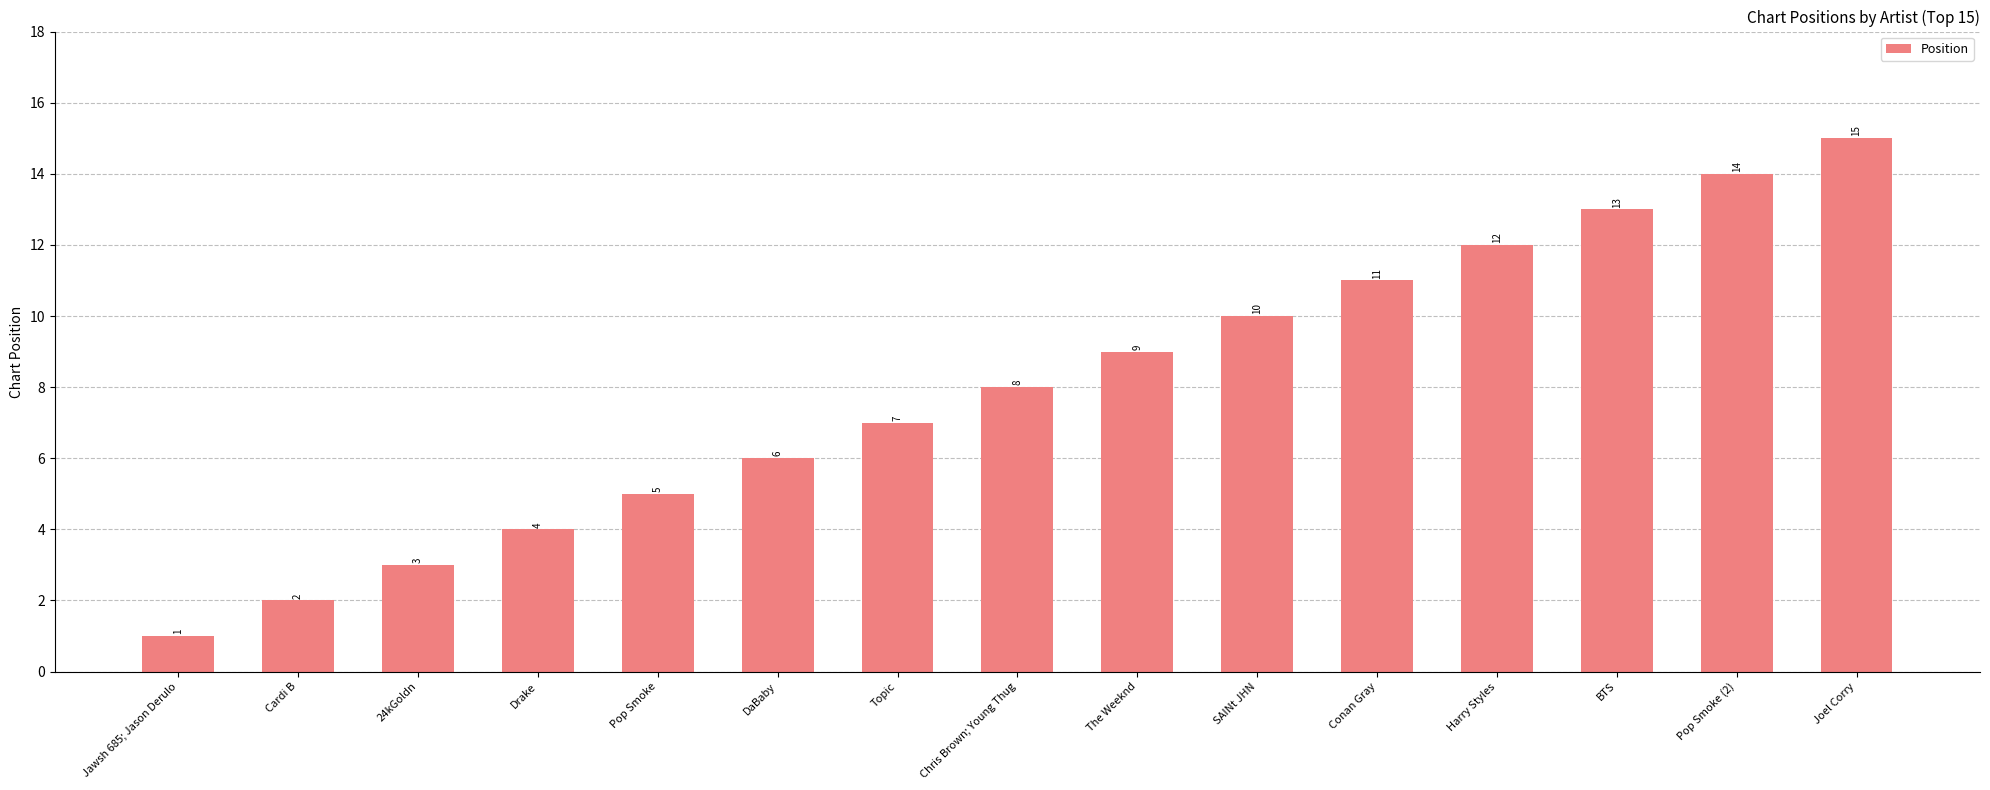

How many series are shown in this chart?

1